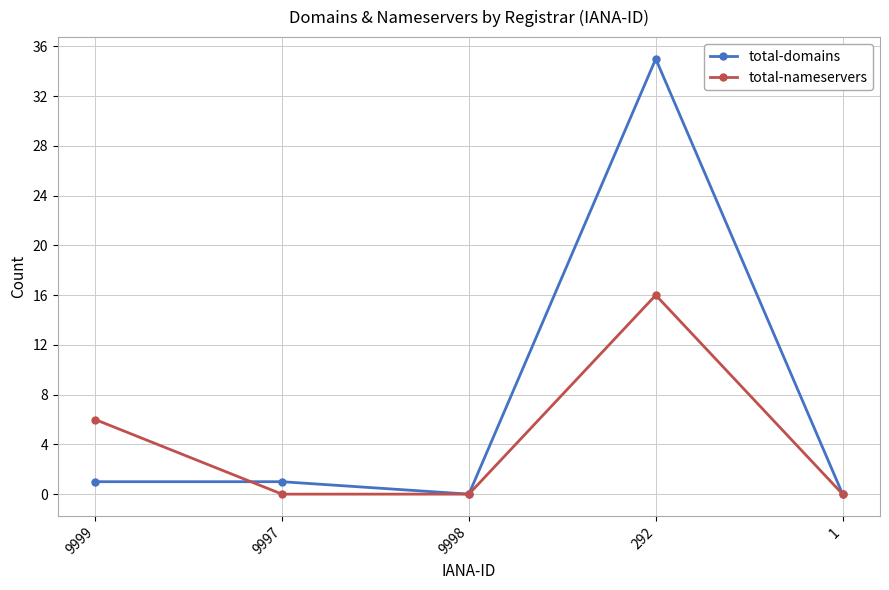

Between 9999 and 1, which series saw the biggest shift?

total-nameservers